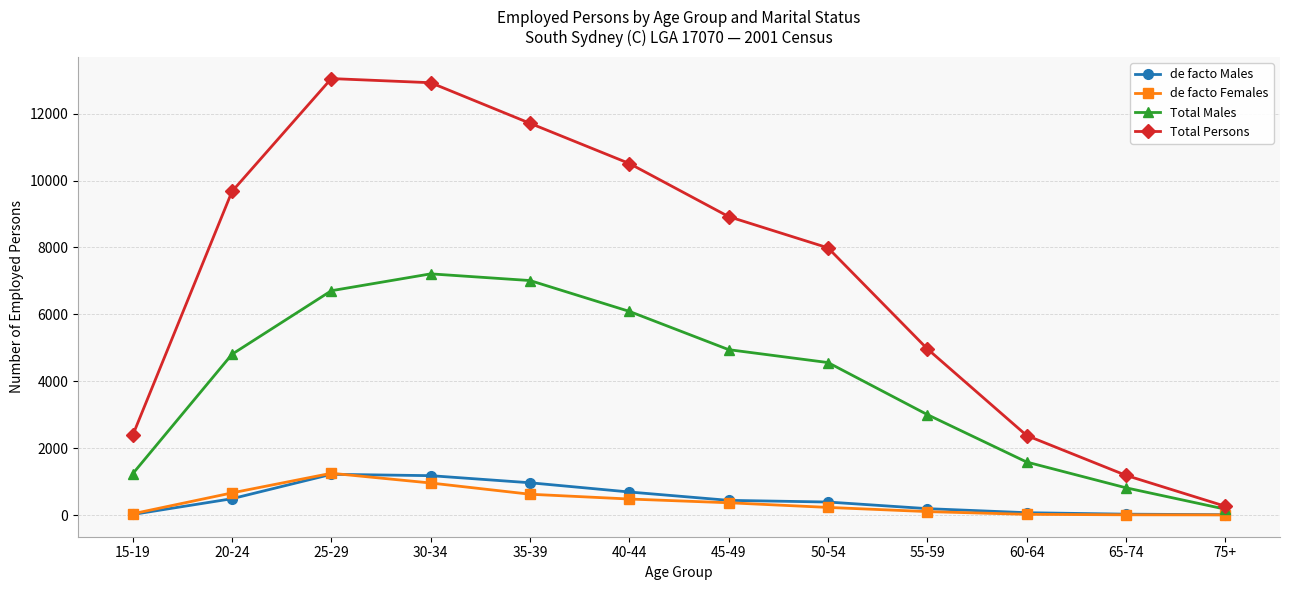

What is the label of the 1st point from the left?

15-19